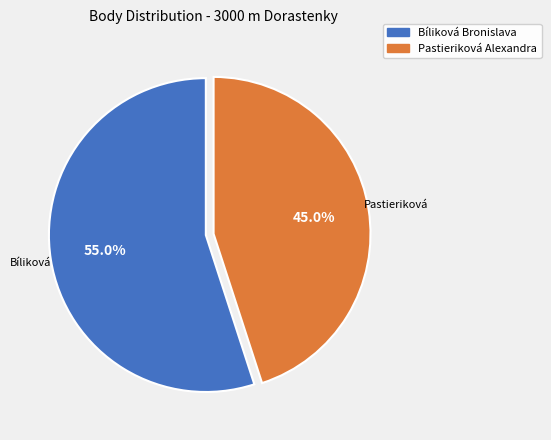

Rank the categories by value from lowest to highest.

Pastieriková Alexandra, Bíliková Bronislava